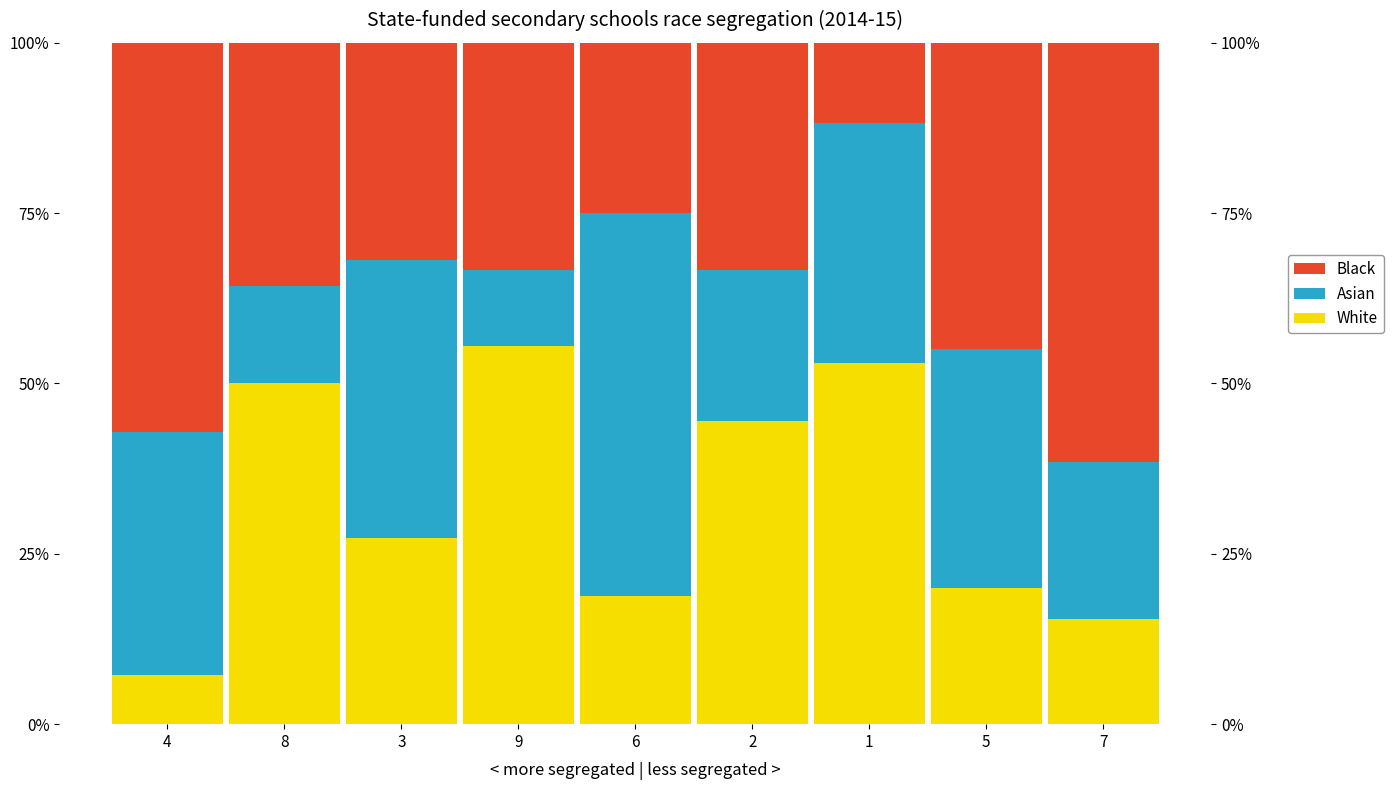

List the labels in order of Black value, largest first.

7, 4, 5, 8, 9, 2, 3, 6, 1